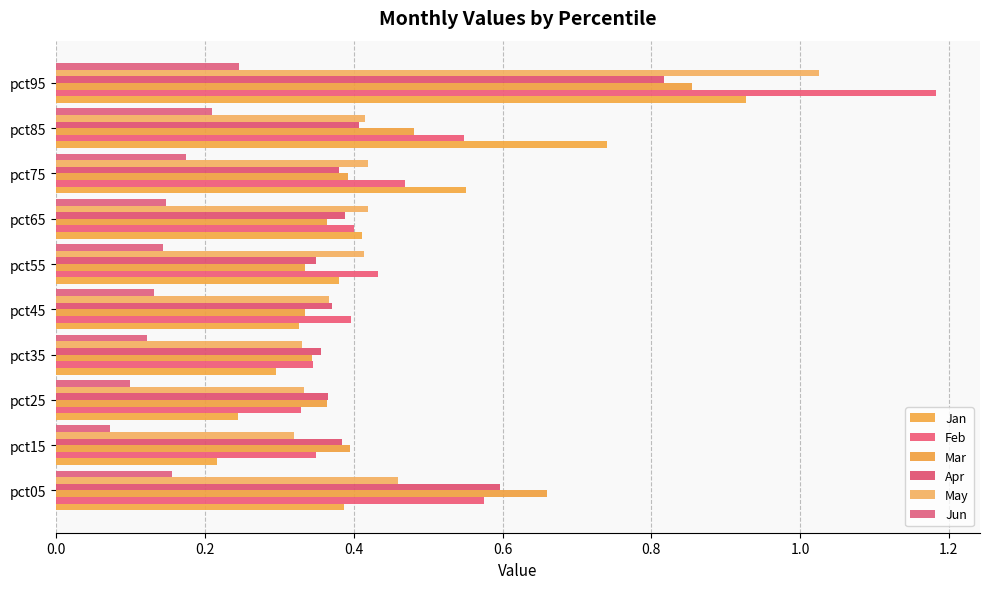

Which series has the widest spread of values?

Feb